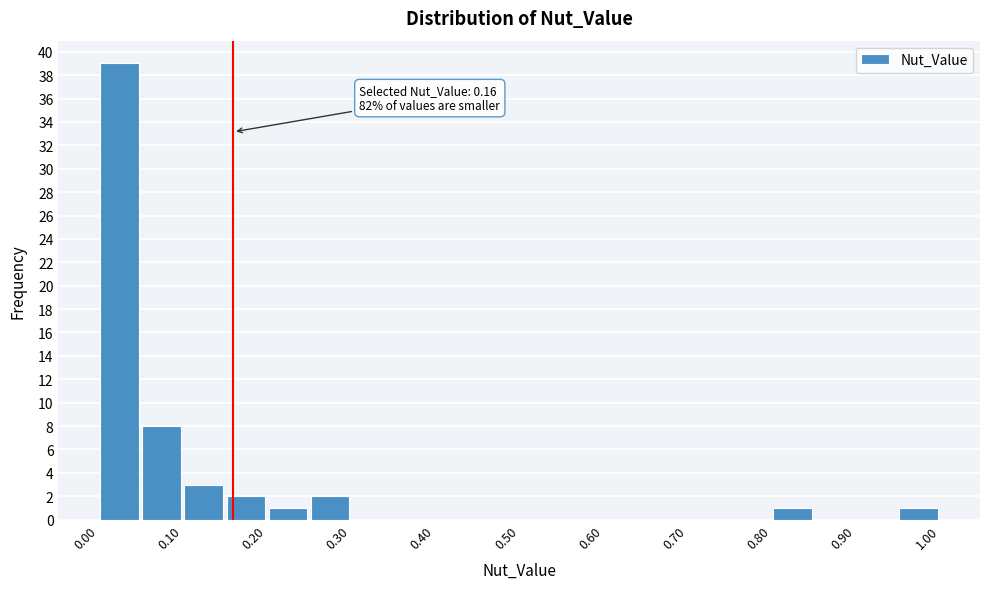

Which range on the x-axis has the tallest bar?

0.00 to 0.05